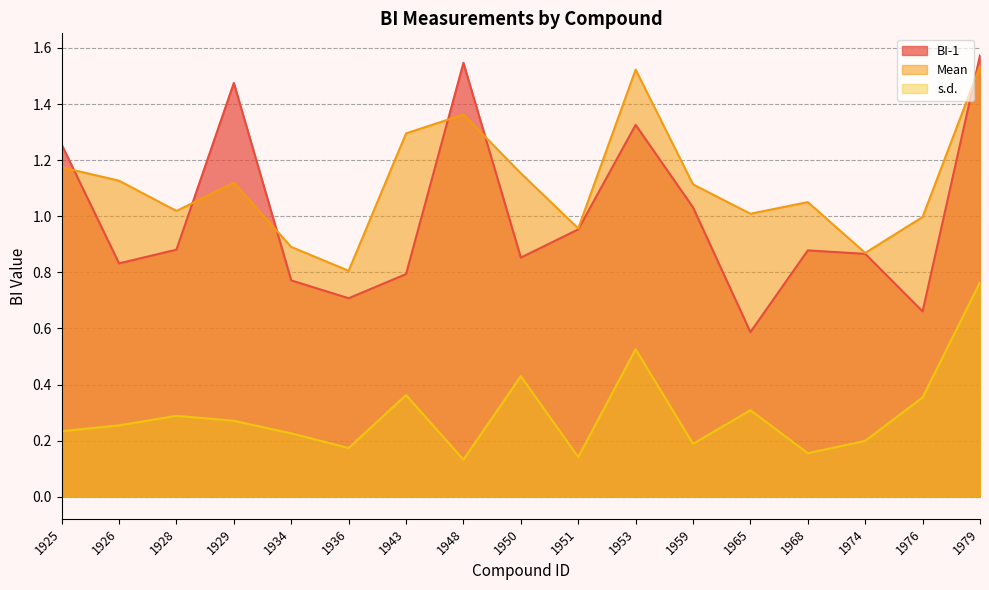

Reading right to left, extract all data points from this chart.

BI-1: 1979=1.6	1976=0.7	1974=0.9	1968=0.9	1965=0.6	1959=1.0	1953=1.3	1951=1.0	1950=0.9	1948=1.5	1943=0.8	1936=0.7	1934=0.8	1929=1.5	1928=0.9	1926=0.8	1925=1.3
Mean: 1979=1.5	1976=1.0	1974=0.9	1968=1.1	1965=1.0	1959=1.1	1953=1.5	1951=1.0	1950=1.2	1948=1.4	1943=1.3	1936=0.8	1934=0.9	1929=1.1	1928=1.0	1926=1.1	1925=1.2
s.d.: 1979=0.8	1976=0.4	1974=0.2	1968=0.2	1965=0.3	1959=0.2	1953=0.5	1951=0.1	1950=0.4	1948=0.1	1943=0.4	1936=0.2	1934=0.2	1929=0.3	1928=0.3	1926=0.3	1925=0.2